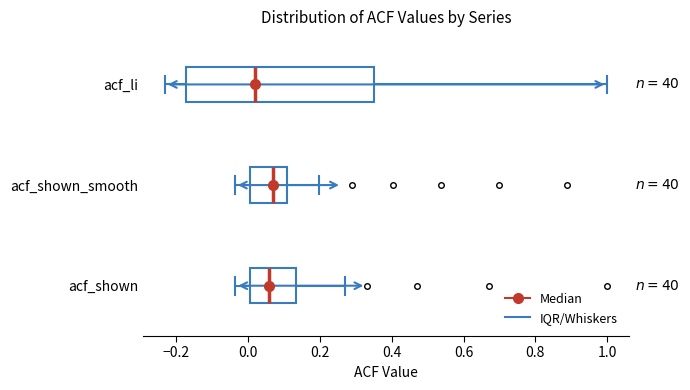

Where is the right edge of the box for acf_shown on the x-axis? The values are not printed on the chart, so give them approximately, as read against the axis.

0.14